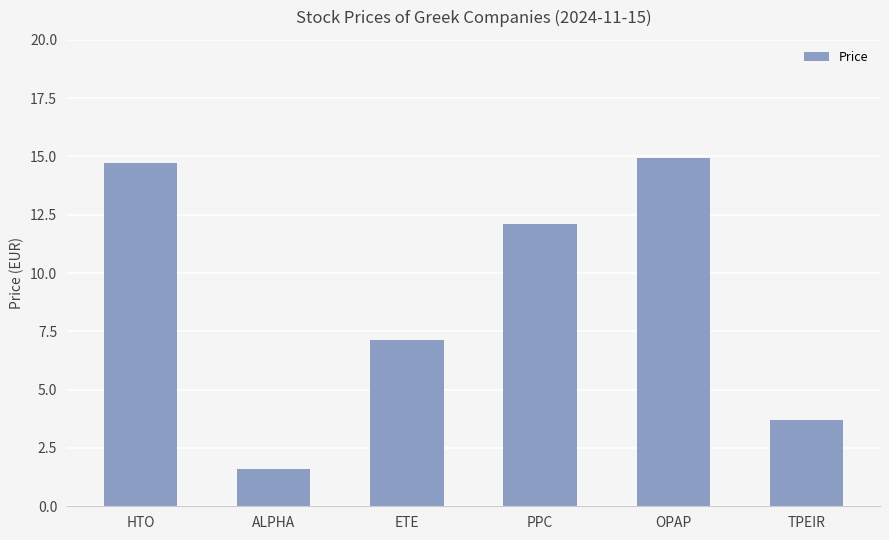

Reading left to right, transcribe all the data shown in this chart.

14.7	1.6	7.1	12.1	14.9	3.7